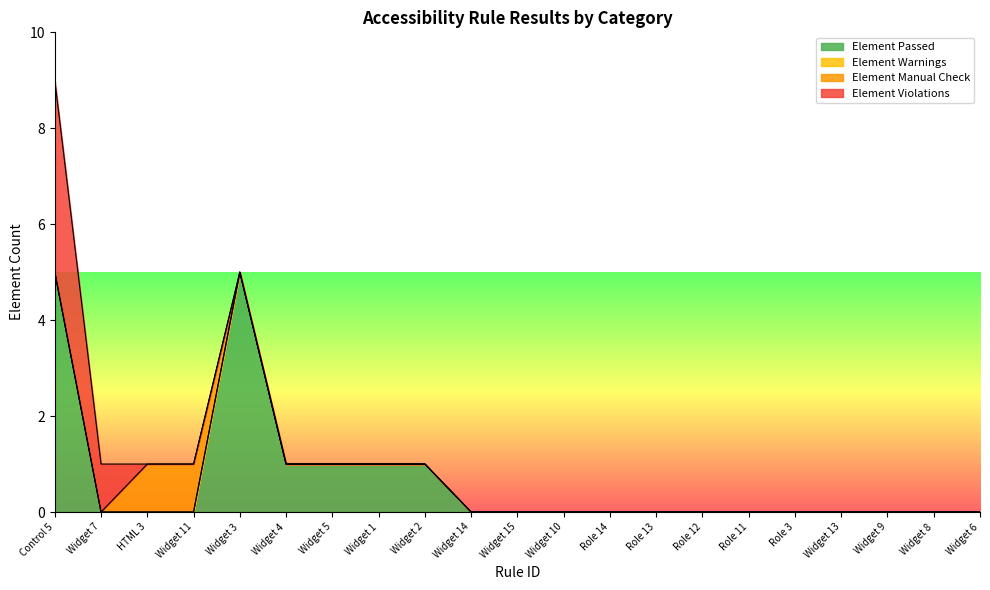

At which label does Element Violations reach its minimum?

HTML 3